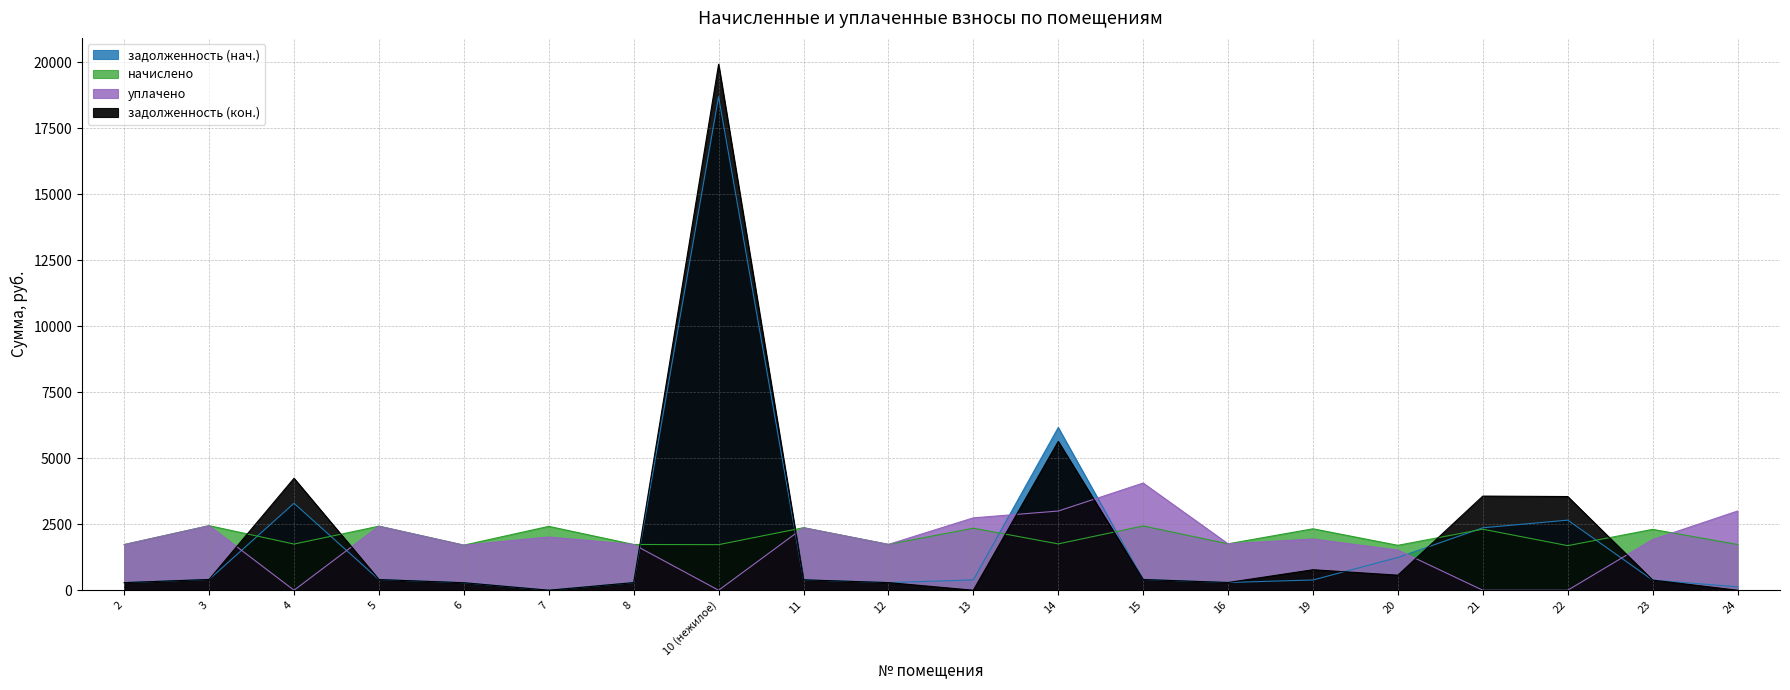

After their last crossing, which series has the higher values: задолженность (кон.) or начислено?

начислено